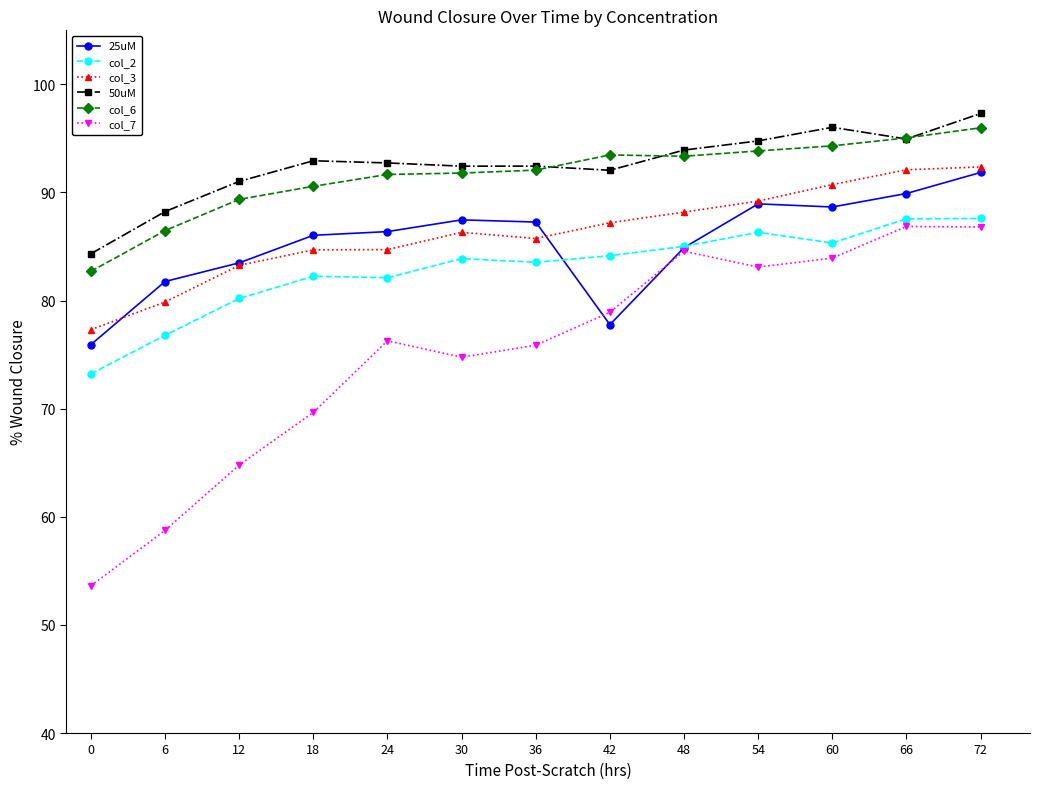

How many lines are shown in the chart?

6